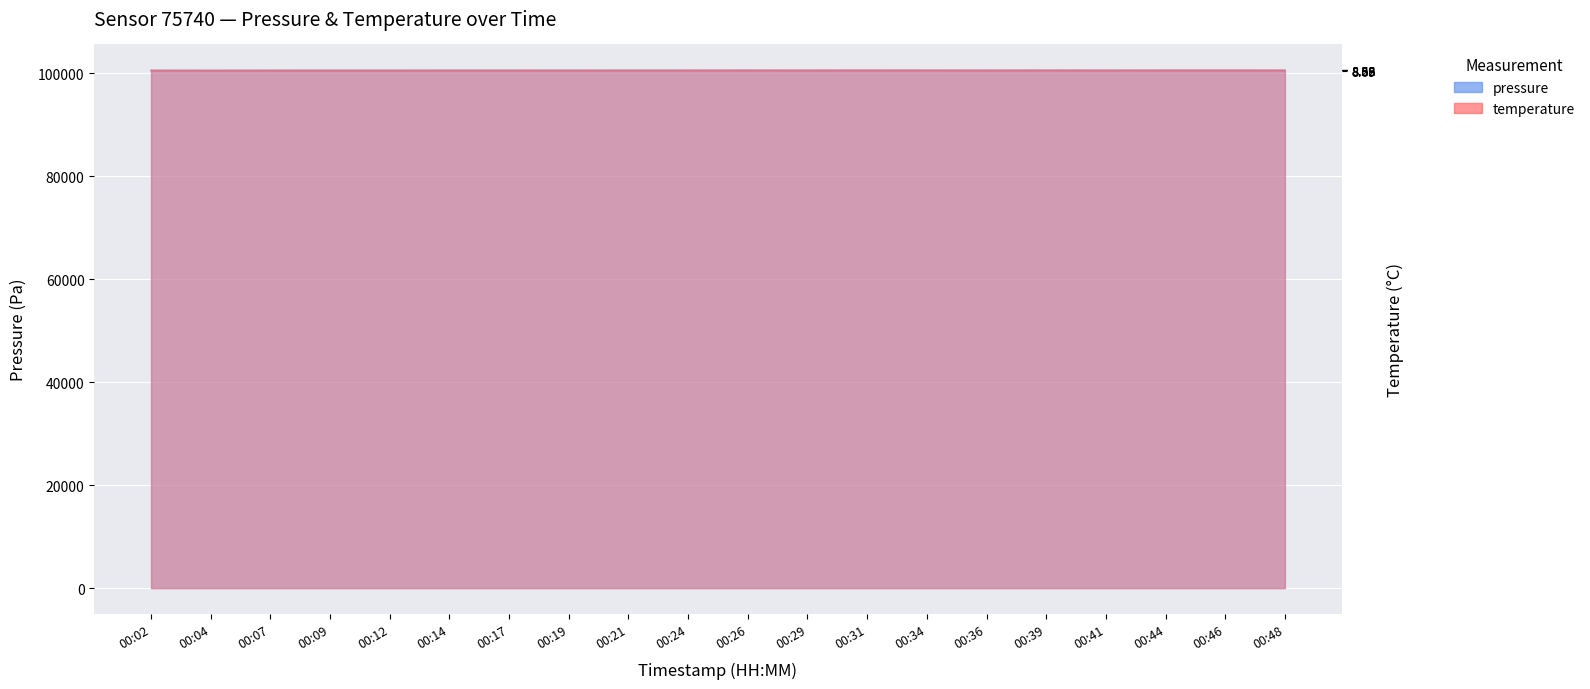

What is the difference between the second highest and minimum values in the temperature series?

33.7